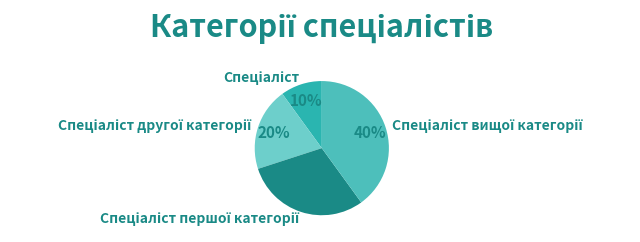

To the nearest percent, what is the difference between the largest and smallest slice percentages?

30%